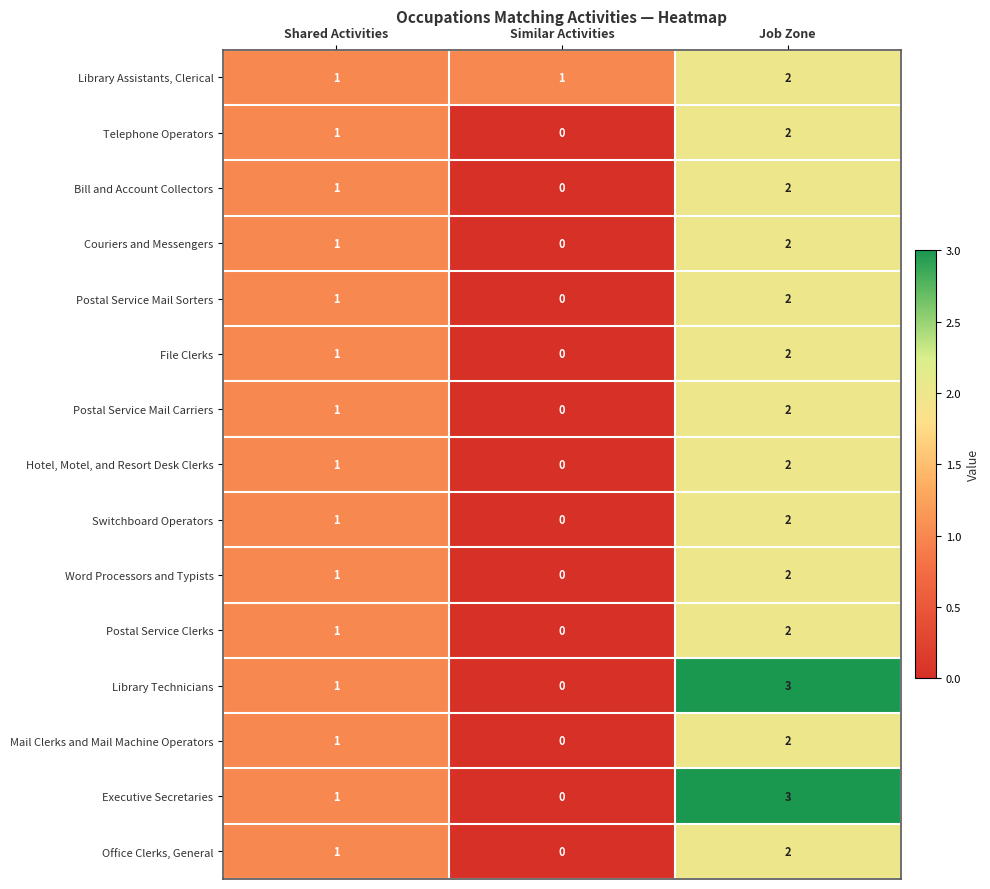

At how many categories does at least one series exceed 0?

3